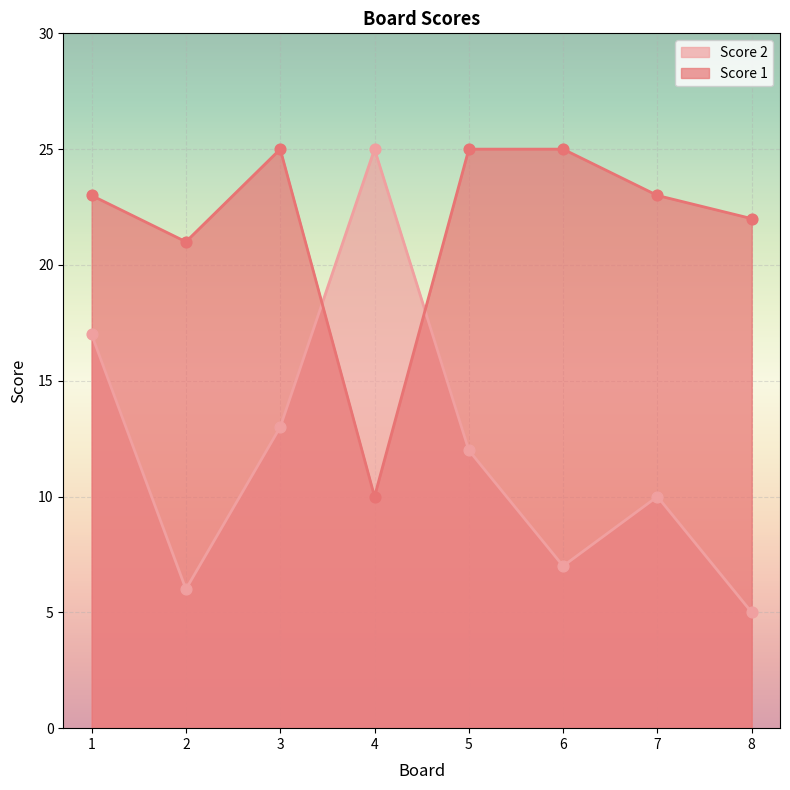

Which series reaches the maximum Y coordinate?

Score 1